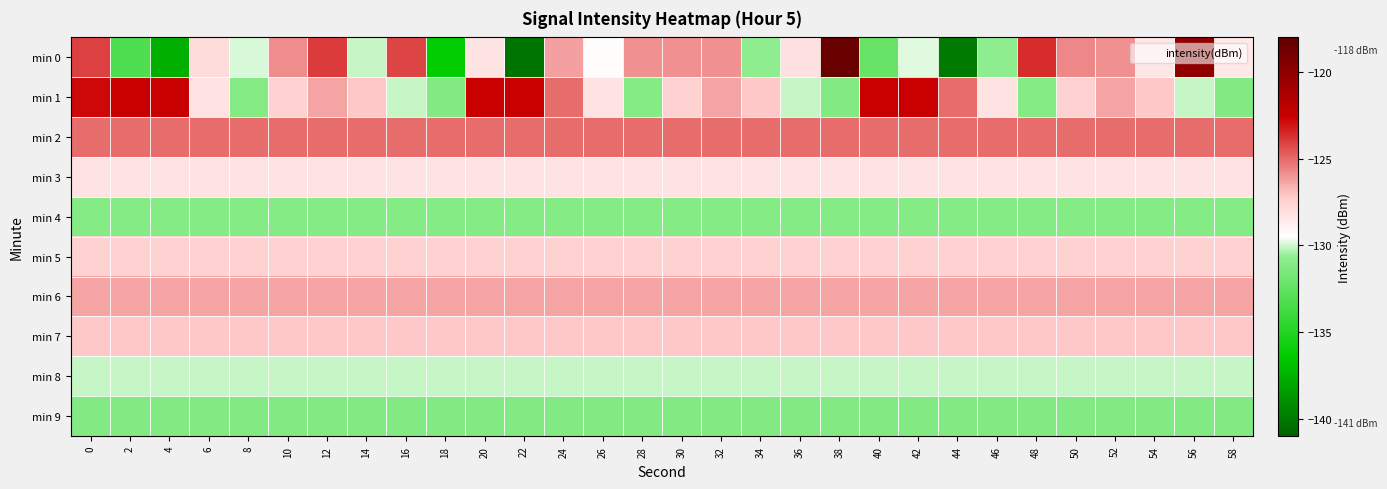

Reading left to right, what are all the values shown in this chart?

min 0: 0=-124.0	2=-133.2	4=-137.6	6=-127.9	8=-129.9	10=-125.8	12=-124.0	14=-130.1	16=-124.1	18=-136.3	20=-128.3	22=-140.3	24=-126.2	26=-129.4	28=-125.9	30=-125.9	32=-125.9	34=-130.7	36=-128.1	38=-118.4	40=-132.2	42=-129.8	44=-140.0	46=-130.7	48=-123.6	50=-125.7	52=-125.8	54=-128.4	56=-120.1	58=-128.4
min 1: 0=-122.8	2=-122.5	4=-122.5	6=-128.2	8=-131.1	10=-127.5	12=-126.3	14=-127.1	16=-130.1	18=-131.1	20=-122.5	22=-122.5	24=-125.1	26=-128.2	28=-131.1	30=-127.5	32=-126.3	34=-127.1	36=-130.1	38=-131.1	40=-122.5	42=-122.5	44=-125.1	46=-128.2	48=-131.1	50=-127.5	52=-126.3	54=-127.1	56=-130.1	58=-131.1
min 2: 0=-125.1	2=-125.1	4=-125.1	6=-125.1	8=-125.1	10=-125.1	12=-125.1	14=-125.1	16=-125.1	18=-125.1	20=-125.1	22=-125.1	24=-125.1	26=-125.1	28=-125.1	30=-125.1	32=-125.1	34=-125.1	36=-125.1	38=-125.1	40=-125.1	42=-125.1	44=-125.1	46=-125.1	48=-125.1	50=-125.1	52=-125.1	54=-125.1	56=-125.1	58=-125.1
min 3: 0=-128.2	2=-128.2	4=-128.2	6=-128.2	8=-128.2	10=-128.2	12=-128.2	14=-128.2	16=-128.2	18=-128.2	20=-128.2	22=-128.2	24=-128.2	26=-128.2	28=-128.2	30=-128.2	32=-128.2	34=-128.2	36=-128.2	38=-128.2	40=-128.2	42=-128.2	44=-128.2	46=-128.2	48=-128.2	50=-128.2	52=-128.2	54=-128.2	56=-128.2	58=-128.2
min 4: 0=-131.1	2=-131.1	4=-131.1	6=-131.1	8=-131.1	10=-131.1	12=-131.1	14=-131.1	16=-131.1	18=-131.1	20=-131.1	22=-131.1	24=-131.1	26=-131.1	28=-131.1	30=-131.1	32=-131.1	34=-131.1	36=-131.1	38=-131.1	40=-131.1	42=-131.1	44=-131.1	46=-131.1	48=-131.1	50=-131.1	52=-131.1	54=-131.1	56=-131.1	58=-131.1
min 5: 0=-127.5	2=-127.5	4=-127.5	6=-127.5	8=-127.5	10=-127.5	12=-127.5	14=-127.5	16=-127.5	18=-127.5	20=-127.5	22=-127.5	24=-127.5	26=-127.5	28=-127.5	30=-127.5	32=-127.5	34=-127.5	36=-127.5	38=-127.5	40=-127.5	42=-127.5	44=-127.5	46=-127.5	48=-127.5	50=-127.5	52=-127.5	54=-127.5	56=-127.5	58=-127.5
min 6: 0=-126.3	2=-126.3	4=-126.3	6=-126.3	8=-126.3	10=-126.3	12=-126.3	14=-126.3	16=-126.3	18=-126.3	20=-126.3	22=-126.3	24=-126.3	26=-126.3	28=-126.3	30=-126.3	32=-126.3	34=-126.3	36=-126.3	38=-126.3	40=-126.3	42=-126.3	44=-126.3	46=-126.3	48=-126.3	50=-126.3	52=-126.3	54=-126.3	56=-126.3	58=-126.3
min 7: 0=-127.1	2=-127.1	4=-127.1	6=-127.1	8=-127.1	10=-127.1	12=-127.1	14=-127.1	16=-127.1	18=-127.1	20=-127.1	22=-127.1	24=-127.1	26=-127.1	28=-127.1	30=-127.1	32=-127.1	34=-127.1	36=-127.1	38=-127.1	40=-127.1	42=-127.1	44=-127.1	46=-127.1	48=-127.1	50=-127.1	52=-127.1	54=-127.1	56=-127.1	58=-127.1
min 8: 0=-130.1	2=-130.1	4=-130.1	6=-130.1	8=-130.1	10=-130.1	12=-130.1	14=-130.1	16=-130.1	18=-130.1	20=-130.1	22=-130.1	24=-130.1	26=-130.1	28=-130.1	30=-130.1	32=-130.1	34=-130.1	36=-130.1	38=-130.1	40=-130.1	42=-130.1	44=-130.1	46=-130.1	48=-130.1	50=-130.1	52=-130.1	54=-130.1	56=-130.1	58=-130.1
min 9: 0=-131.1	2=-131.1	4=-131.1	6=-131.1	8=-131.1	10=-131.1	12=-131.1	14=-131.1	16=-131.1	18=-131.1	20=-131.1	22=-131.1	24=-131.1	26=-131.1	28=-131.1	30=-131.1	32=-131.1	34=-131.1	36=-131.1	38=-131.1	40=-131.1	42=-131.1	44=-131.1	46=-131.1	48=-131.1	50=-131.1	52=-131.1	54=-131.1	56=-131.1	58=-131.1